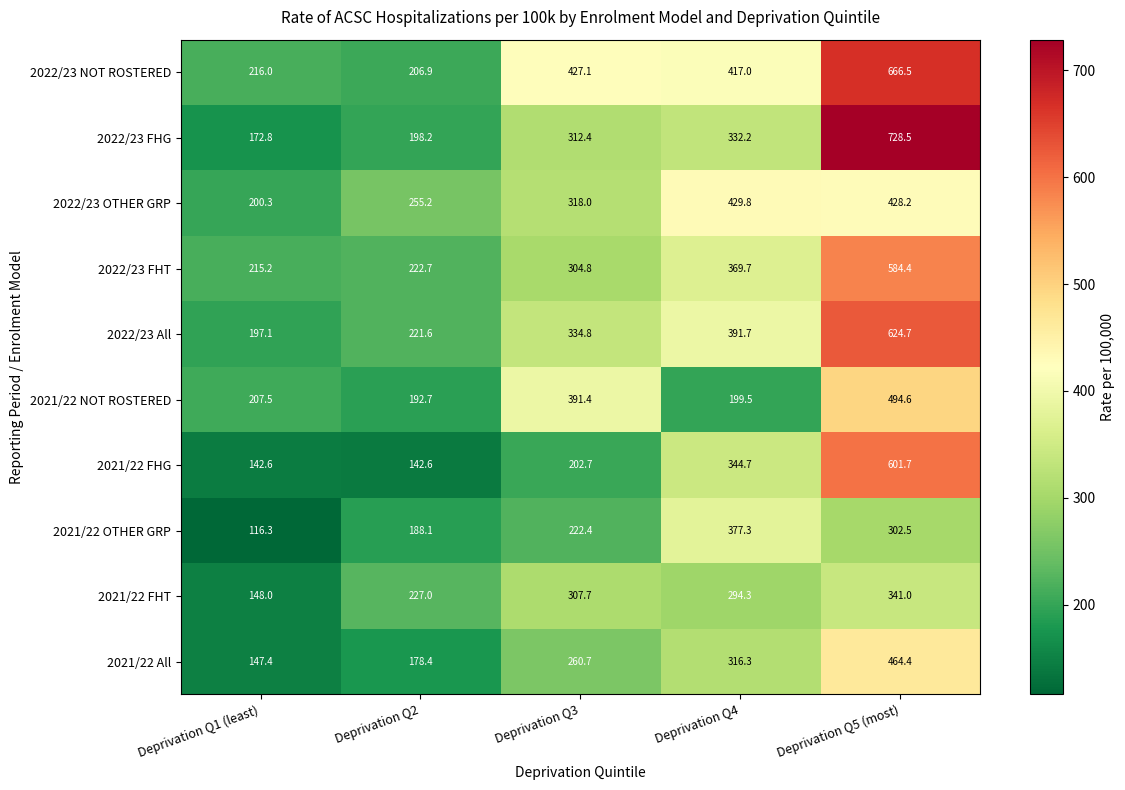

What is the total value across all series at Deprivation Q3?

3082.0